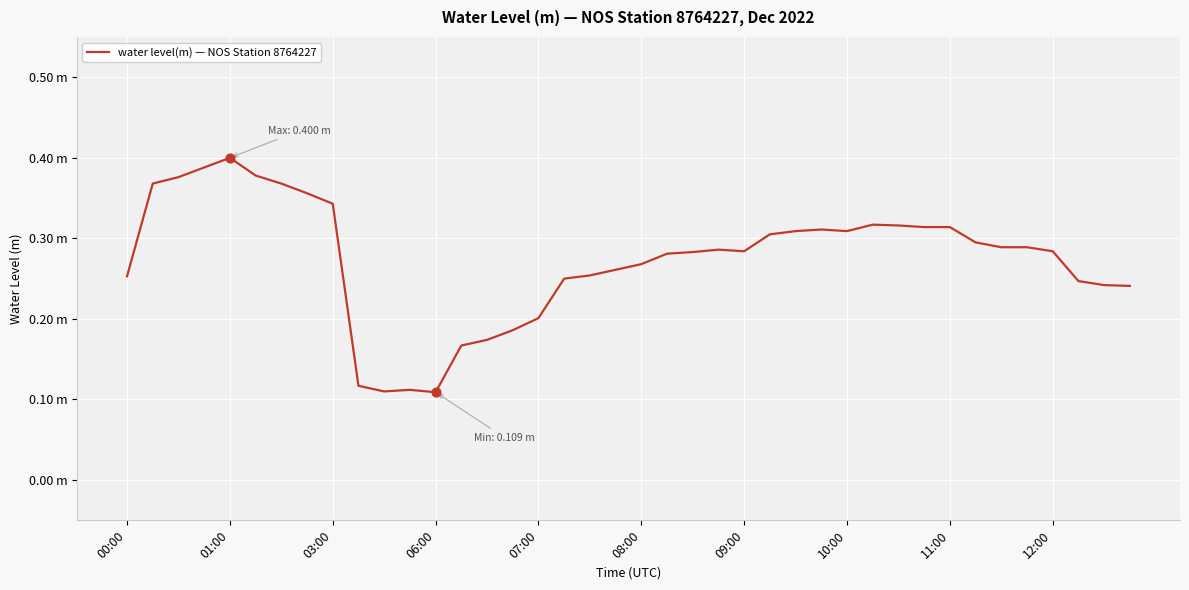

Is this an area chart (filled region under the line)?

No